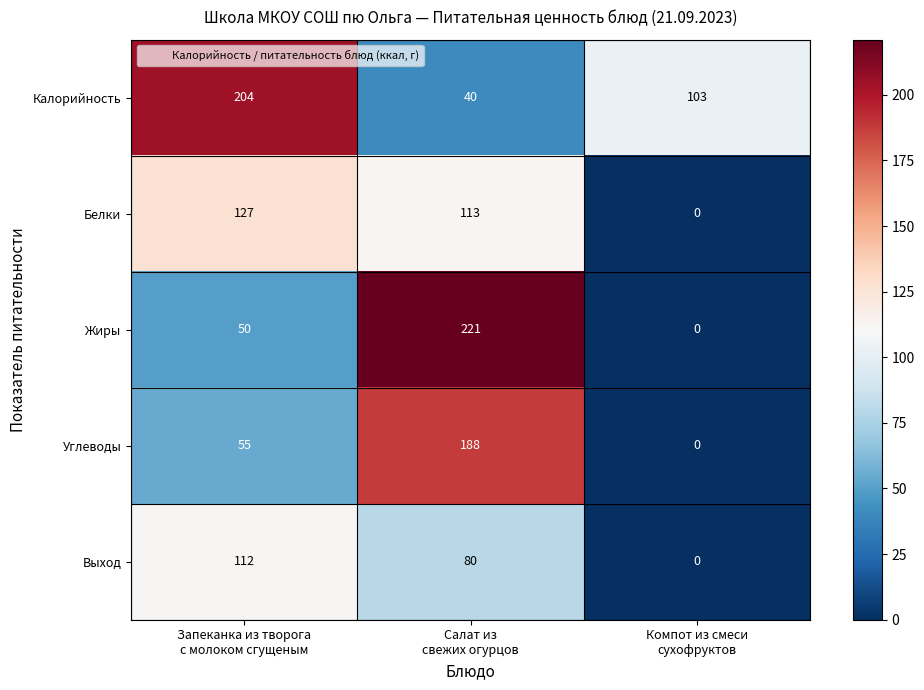

What is the sum of all Белки values?

240